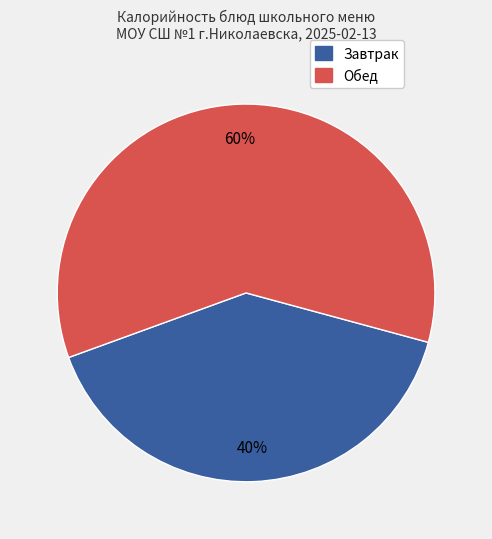

To the nearest percent, what is the difference between the largest and smallest slice percentages?

20%